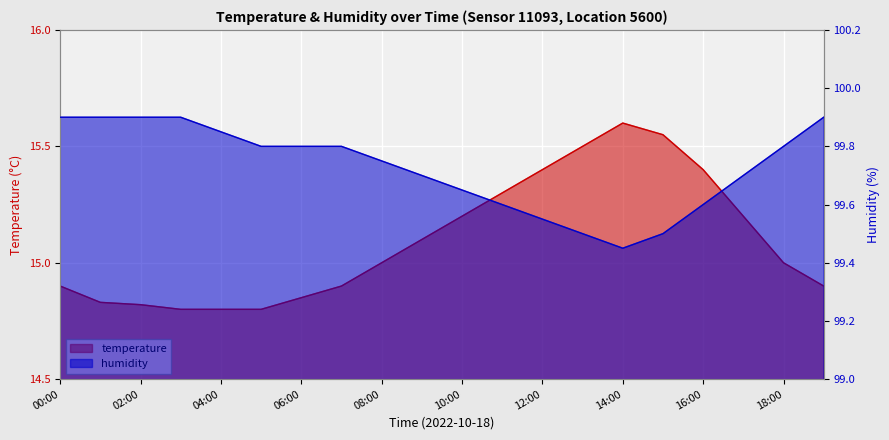

Rank the series by their average value, from lowest to highest.

temperature, humidity